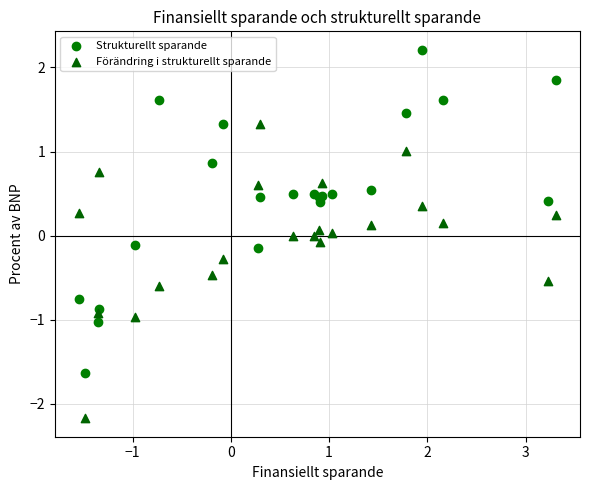

Which series reaches the minimum Y coordinate?

Förändring i strukturellt sparande